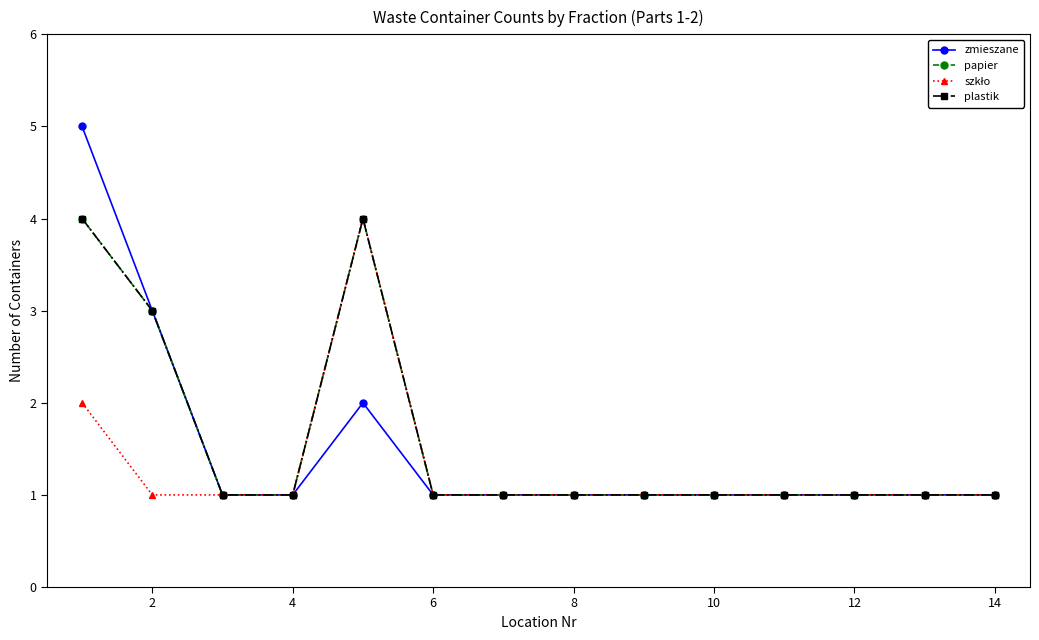

True or false: zmieszane and plastik intersect in this chart.

False